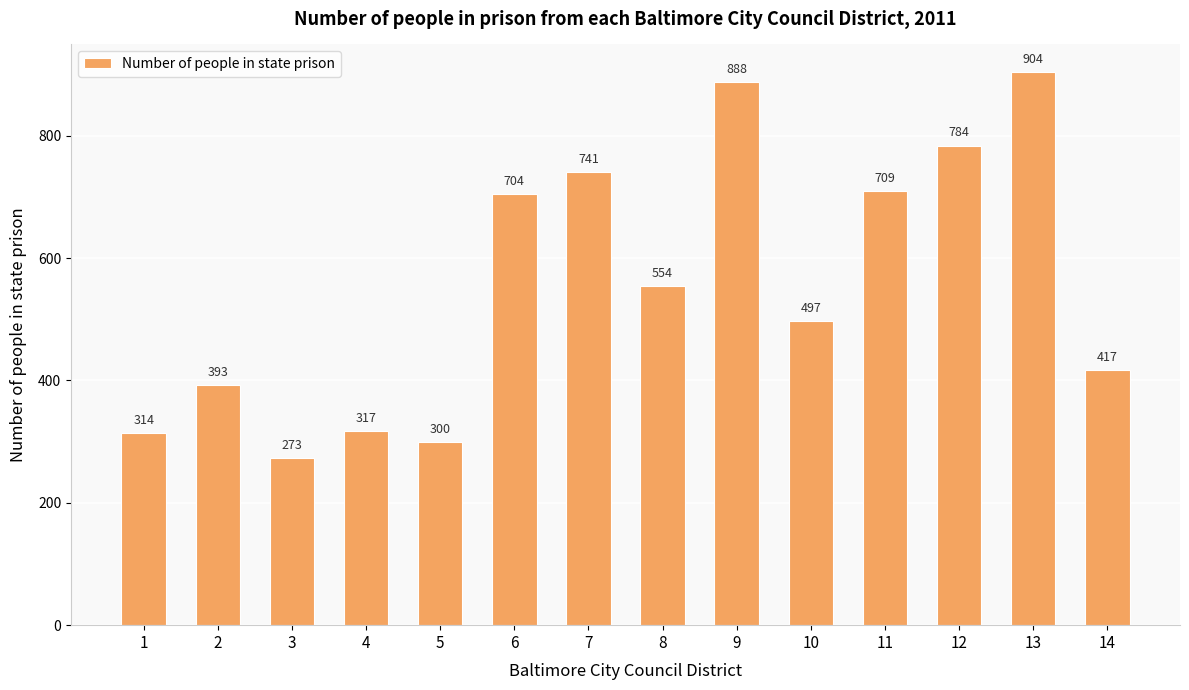

The value at 12 is 784. True or false?

True